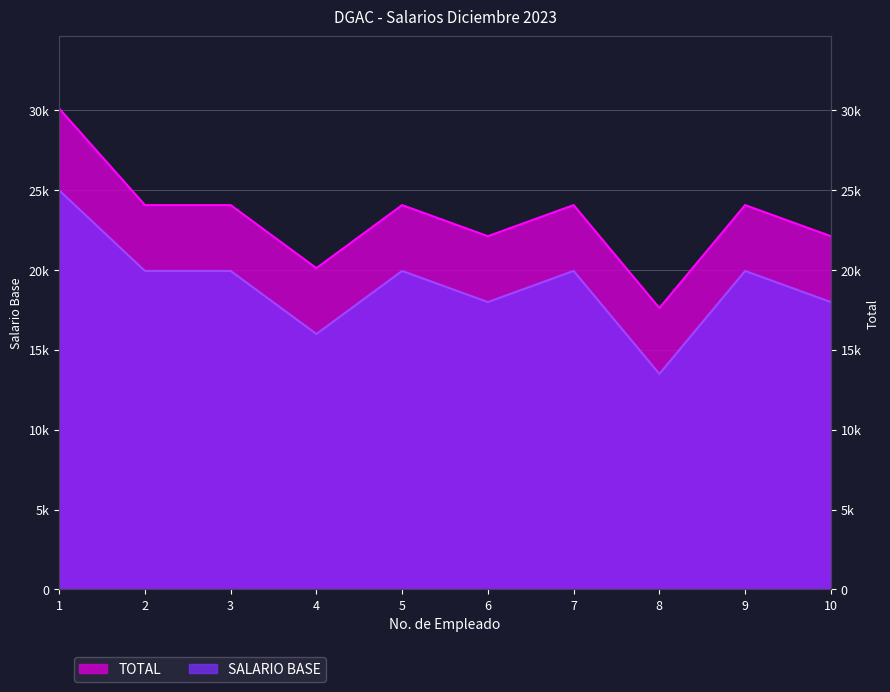

The value of TOTAL at 3 is 24075. True or false?

True